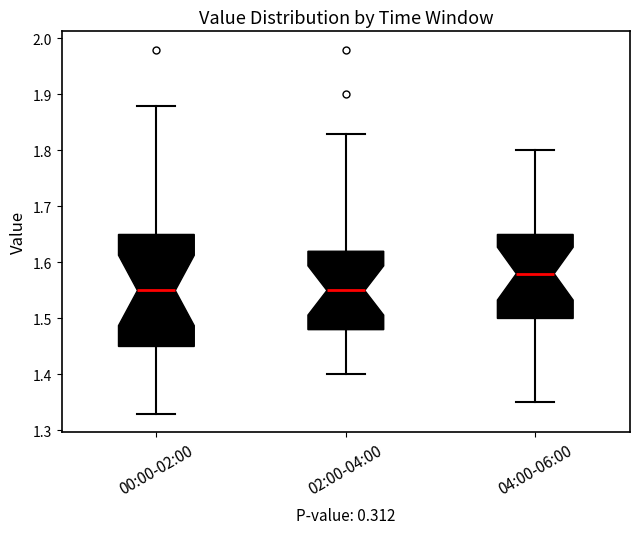

Reading left to right, transcribe this box plot: for each box, give where its median line is, the range the box spans, and where its two whiskers end, as read against the y-axis. The values are not printed on the chart, so give them approximately, as read against the axis.

00:00-02:00: median 1.55, box 1.45 to 1.65, whiskers 1.33 to 1.88
02:00-04:00: median 1.55, box 1.48 to 1.62, whiskers 1.40 to 1.83
04:00-06:00: median 1.58, box 1.50 to 1.65, whiskers 1.35 to 1.80